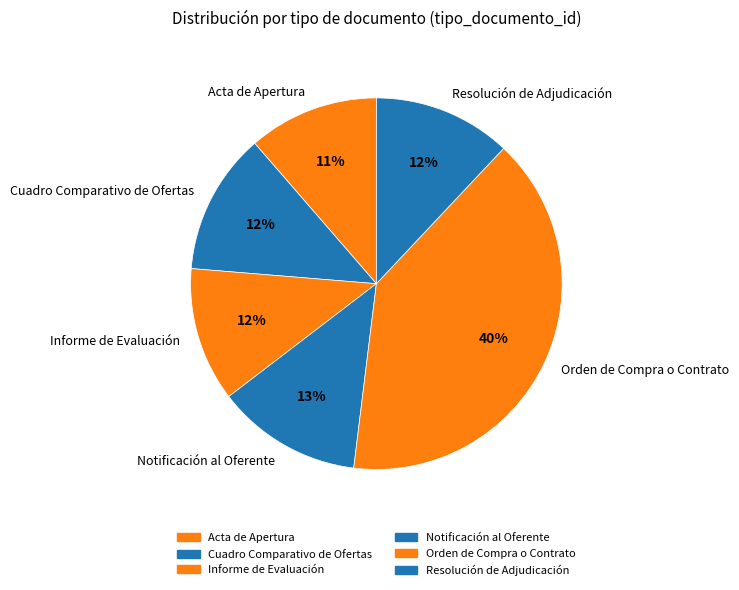

Between Notificación al Oferente and Informe de Evaluación, which is larger?

Notificación al Oferente